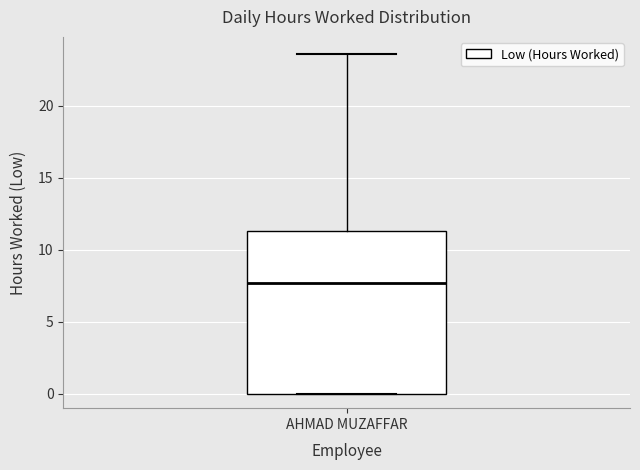

Transcribe this box plot: give where the median line is, the range the box spans, and where the two whiskers end, as read against the y-axis. The values are not printed on the chart, so give them approximately, as read against the axis.

median 7.5, box 0.0 to 11.5, whiskers 0.0 to 23.5